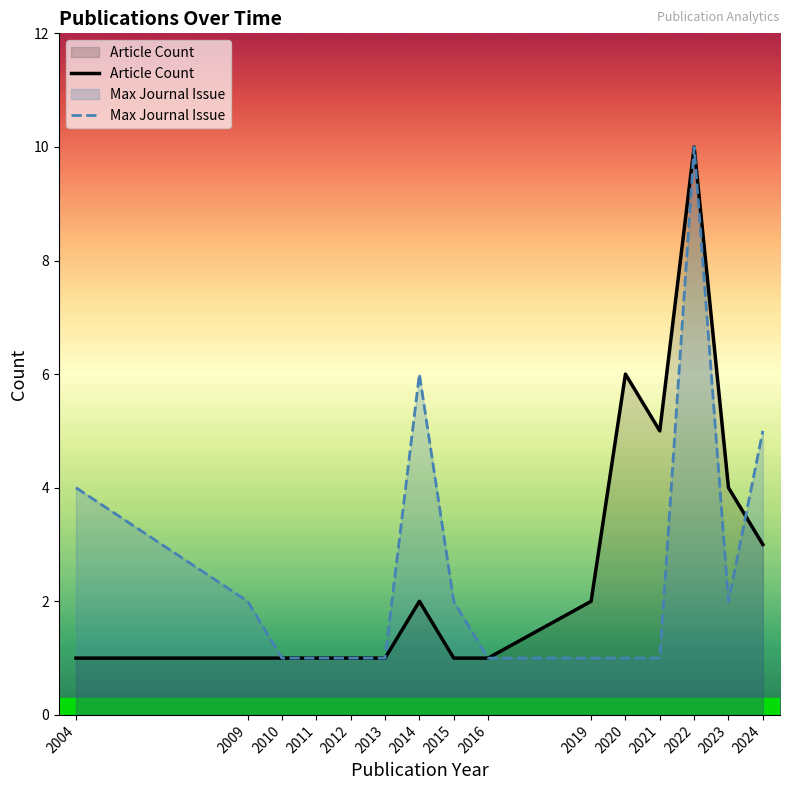

The value of Max Journal Issue at 2010 is 1. True or false?

True